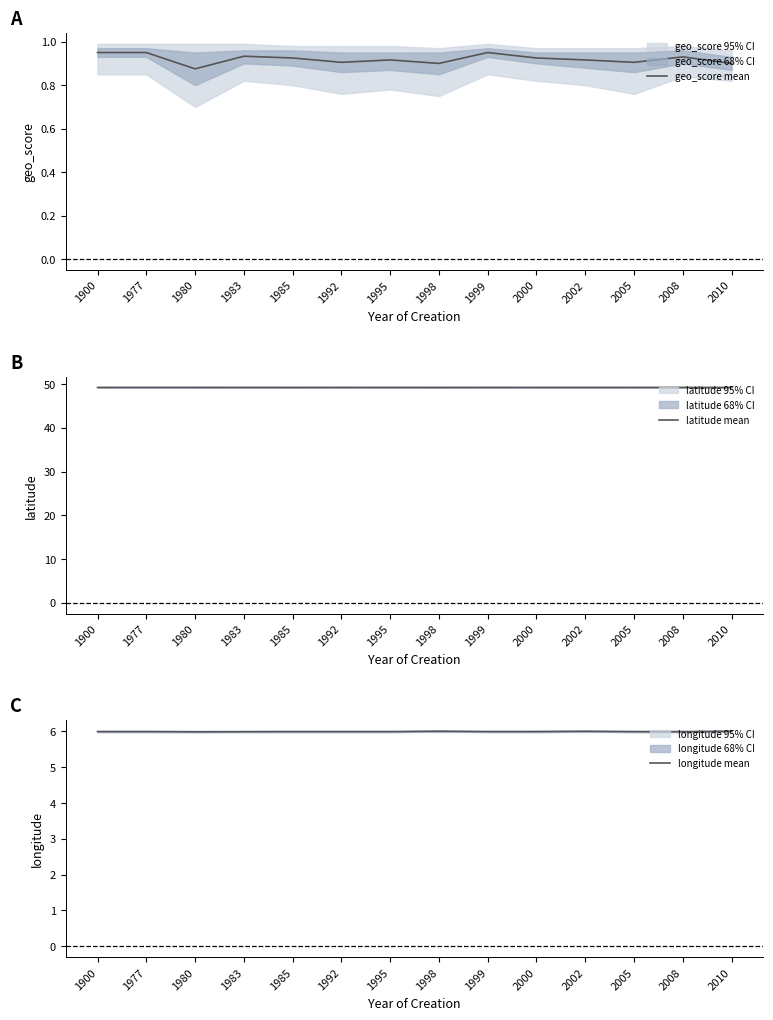

What is the sum of the longitude mean values at 1977 and 2008?

12.0